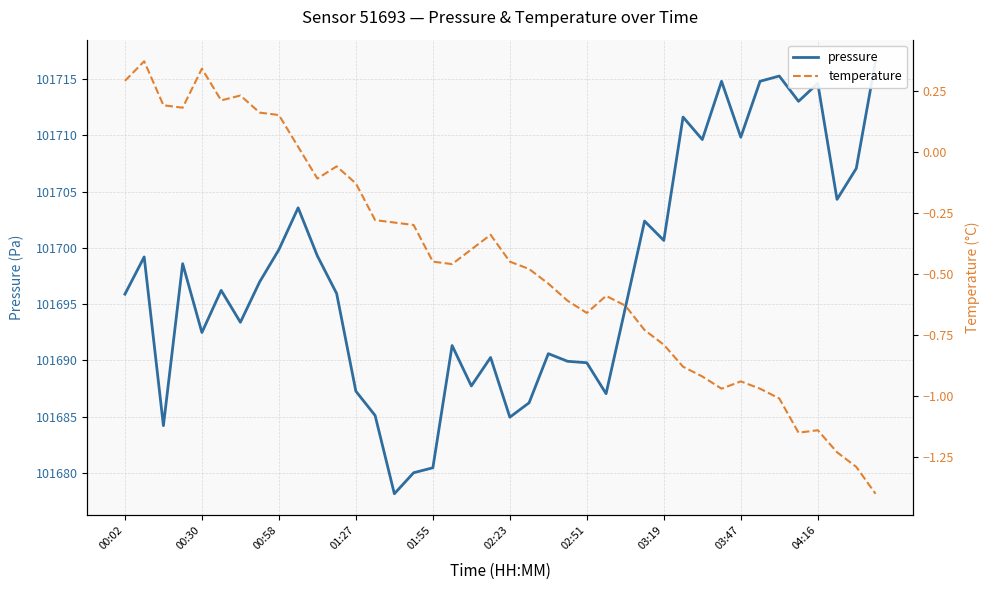

What is the value of the temperature point at the 8th from the left?

0.2